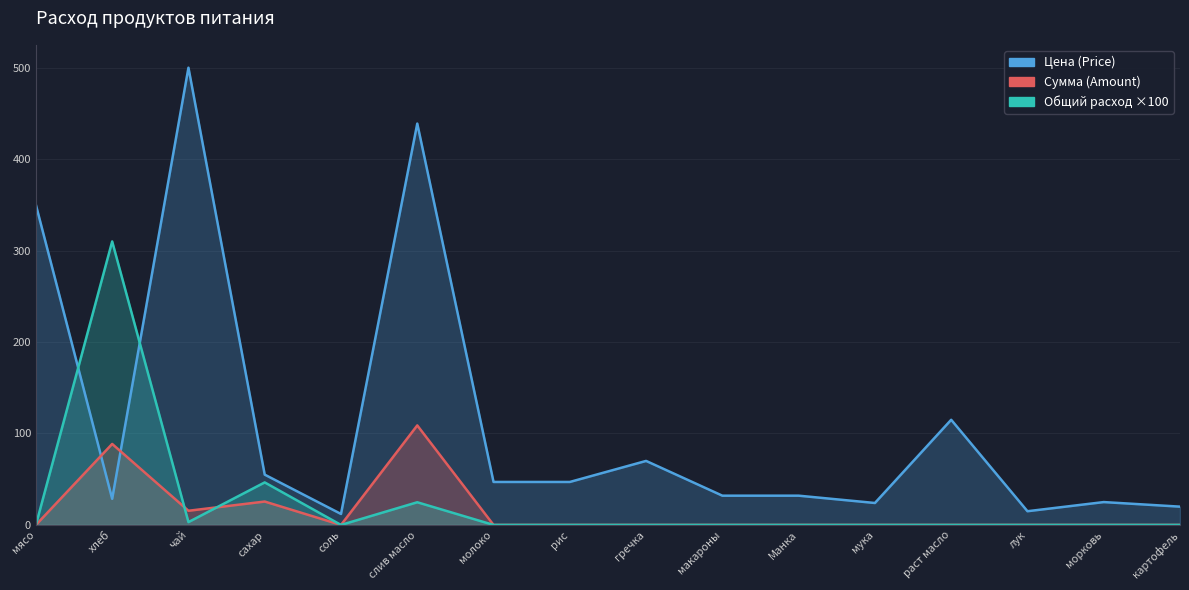

At which category does Цена (Price) reach its first local peak?

чай